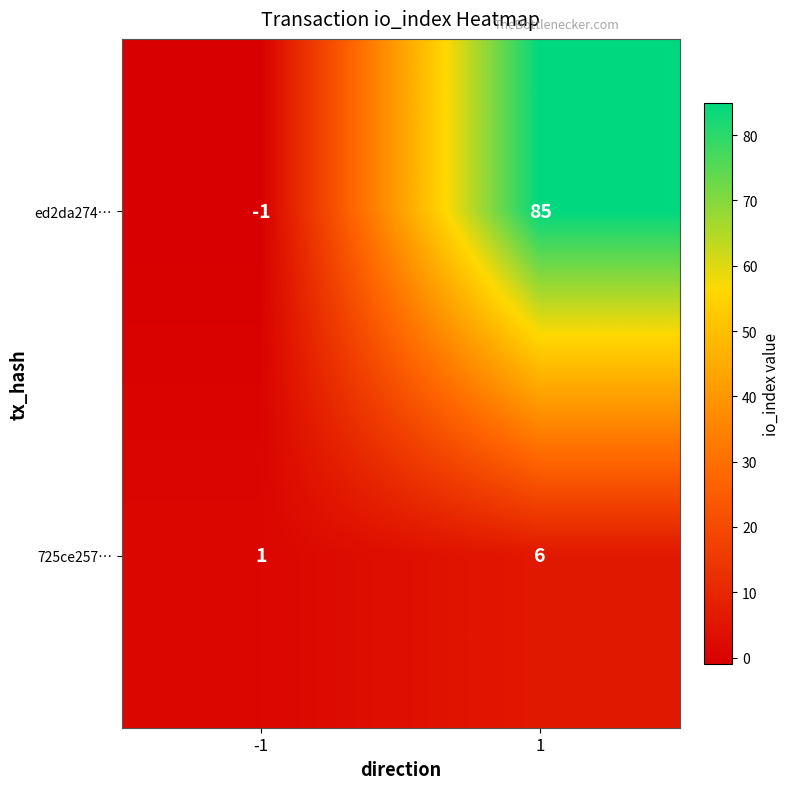

Rank the series by their average value, from highest to lowest.

ed2da274…, 725ce257…